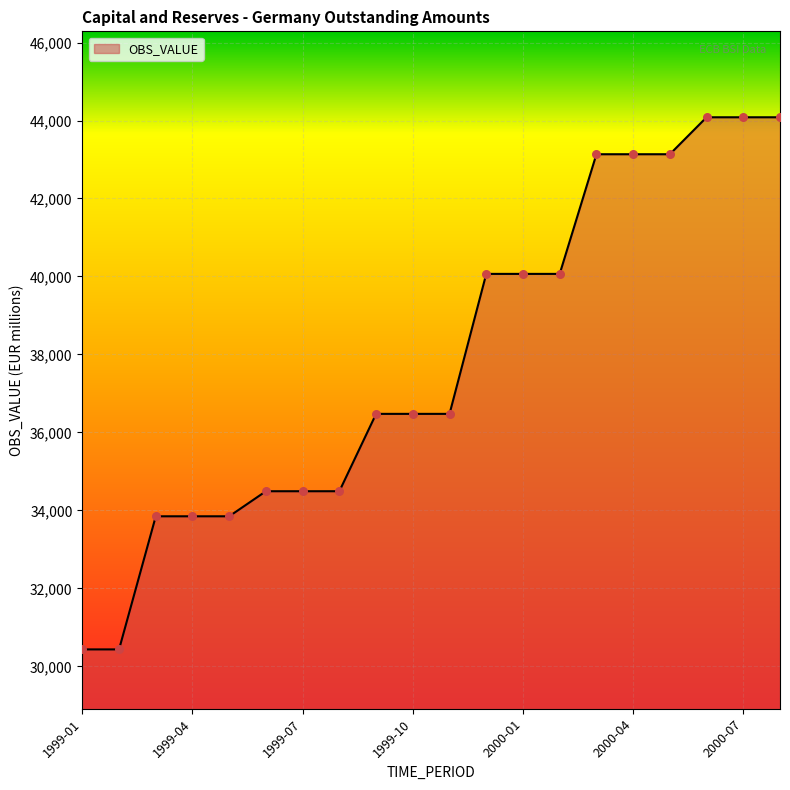

What is the greatest value displayed?

44083